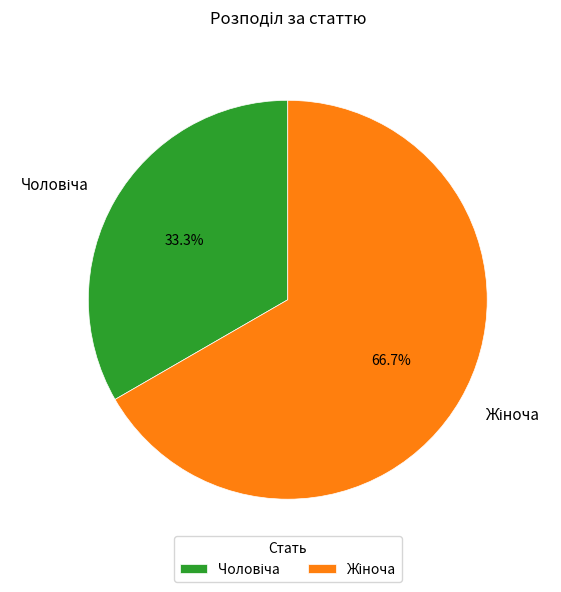

Which slice is the smallest?

Чоловіча